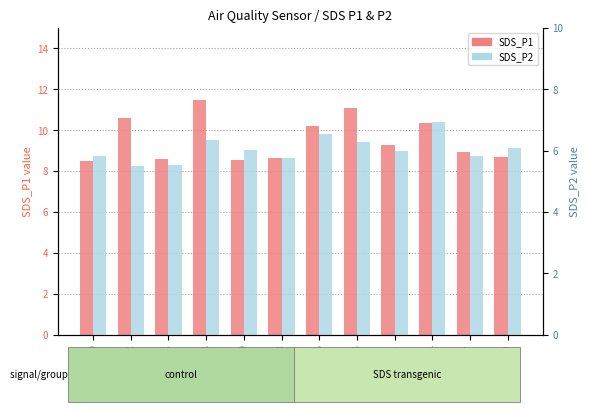

How many bars are there in each group?

2